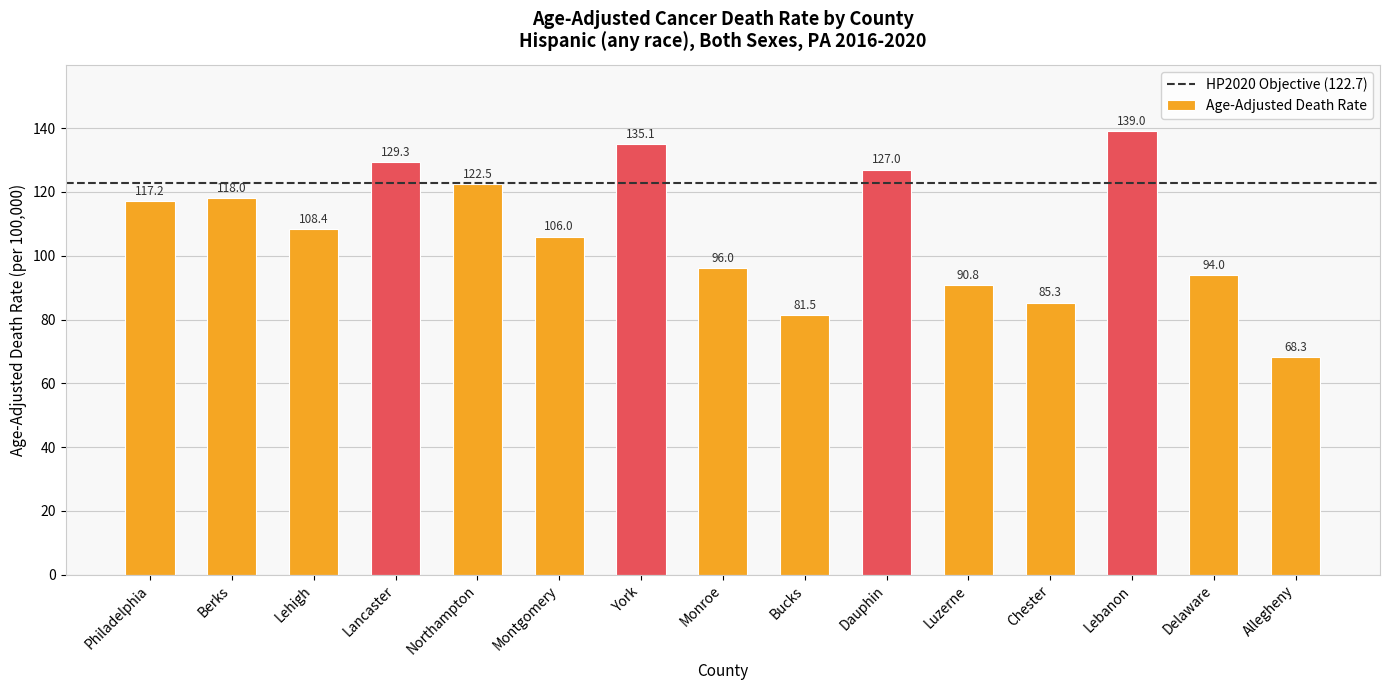

Which label corresponds to the largest value in the chart?

Lebanon